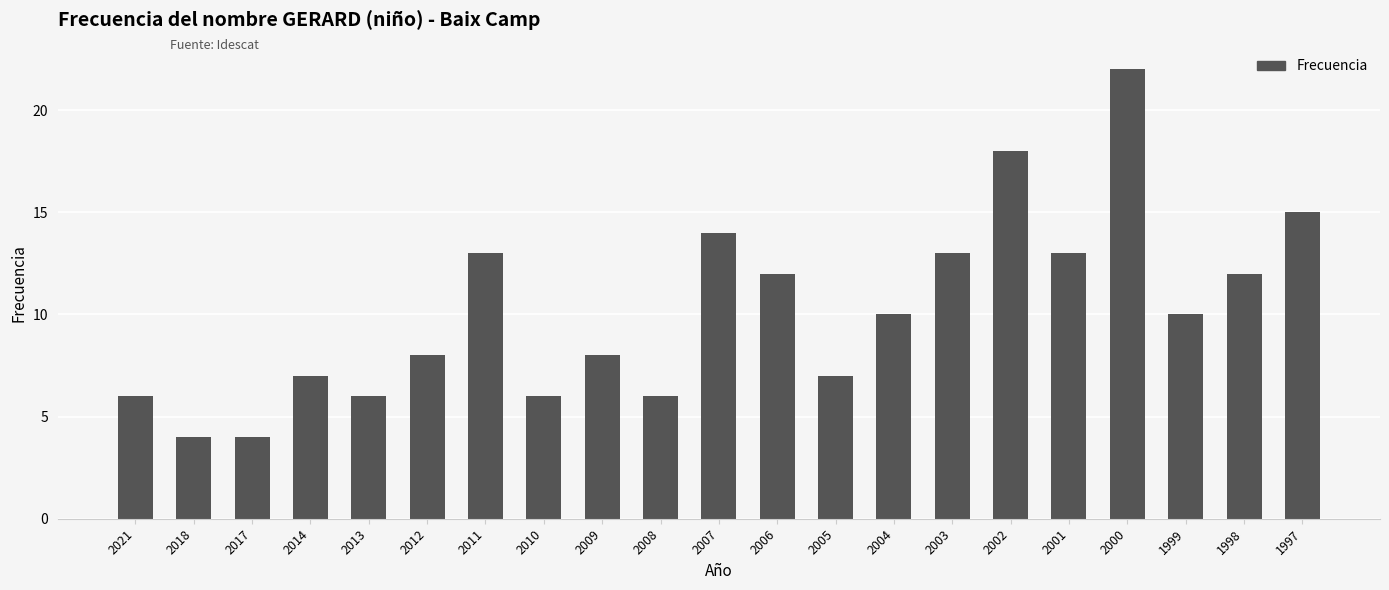

Reading left to right, list all the values displayed in this chart.

2021=6	2018=4	2017=4	2014=7	2013=6	2012=8	2011=13	2010=6	2009=8	2008=6	2007=14	2006=12	2005=7	2004=10	2003=13	2002=18	2001=13	2000=22	1999=10	1998=12	1997=15